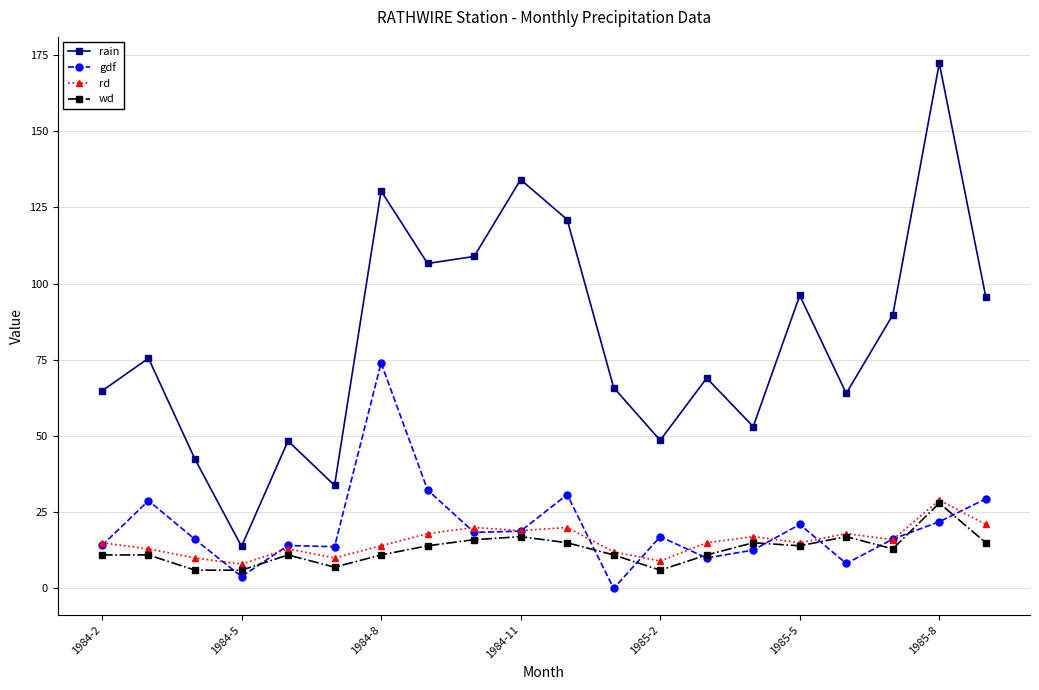

True or false: gdf and rain cross at least once.

False